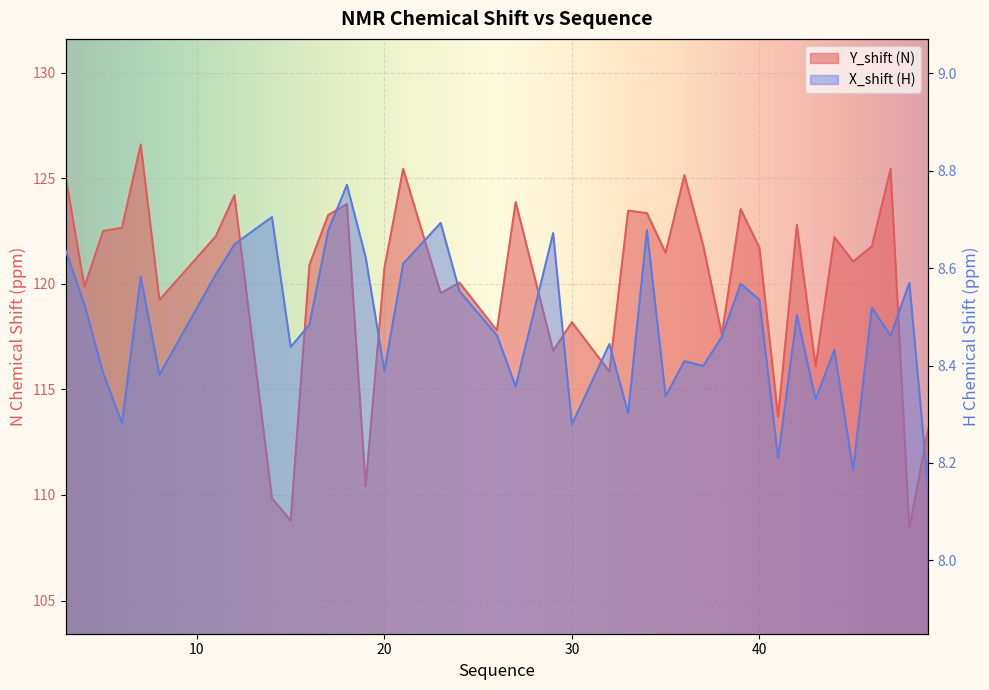

Reading left to right, what are all the values shown in this chart?

Y_shift: 3=125.0	4=119.9	5=122.5	6=122.7	7=126.6	8=119.2	11=122.2	12=124.2	14=109.8	15=108.8	16=120.9	17=123.3	18=123.8	19=110.4	20=120.7	21=125.4	23=119.6	24=120.1	26=117.8	27=123.9	29=116.8	30=118.2	32=115.8	33=123.5	34=123.3	35=121.5	36=125.1	37=121.8	38=117.6	39=123.5	40=121.7	41=113.7	42=122.8	43=116.1	44=122.2	45=121.1	46=121.8	47=125.4	48=108.4	49=113.1
X_shift: 3=8.6	4=8.5	5=8.4	6=8.3	7=8.6	8=8.4	11=8.6	12=8.6	14=8.7	15=8.4	16=8.5	17=8.7	18=8.8	19=8.6	20=8.4	21=8.6	23=8.7	24=8.6	26=8.5	27=8.4	29=8.7	30=8.3	32=8.4	33=8.3	34=8.7	35=8.3	36=8.4	37=8.4	38=8.5	39=8.6	40=8.5	41=8.2	42=8.5	43=8.3	44=8.4	45=8.2	46=8.5	47=8.5	48=8.6	49=8.1